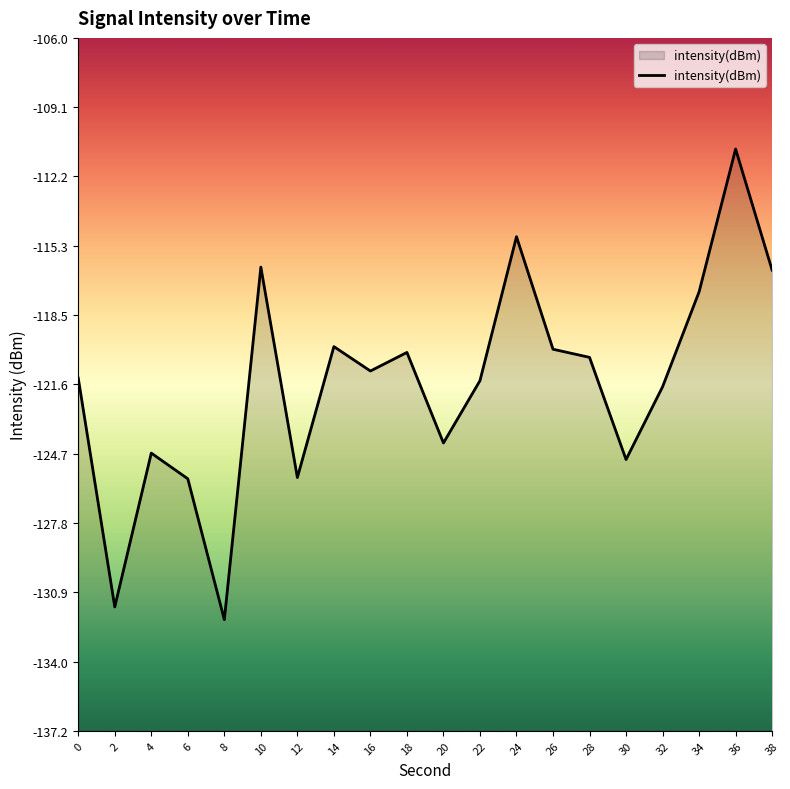

Reading left to right, extract all data points from this chart.

0=-121.3	2=-131.6	4=-124.7	6=-125.8	8=-132.2	10=-116.3	12=-125.8	14=-119.9	16=-121.0	18=-120.1	20=-124.2	22=-121.4	24=-114.9	26=-120.0	28=-120.4	30=-125.0	32=-121.7	34=-117.4	36=-111.0	38=-116.4